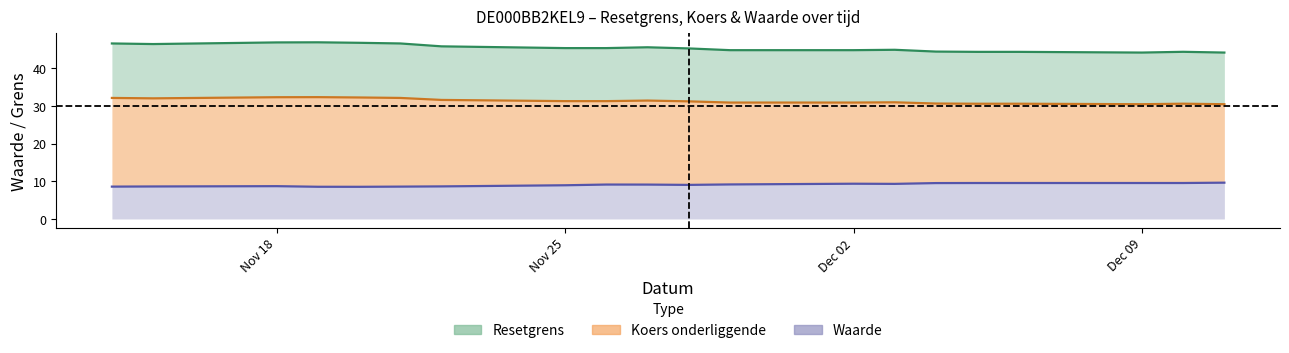

What is the total value across all series at 2024-12-03?

85.3